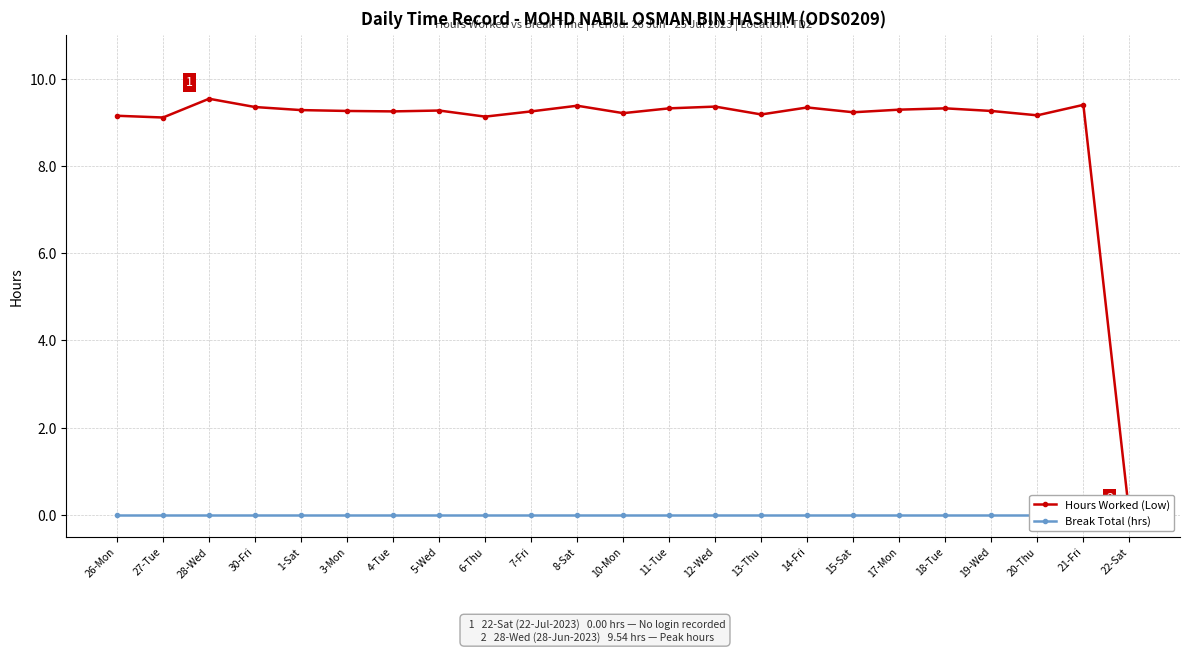

Reading left to right, what are all the values shown in this chart?

Hours Worked (Low): 26-Mon=9.2	27-Tue=9.1	28-Wed=9.5	30-Fri=9.3	1-Sat=9.3	3-Mon=9.3	4-Tue=9.2	5-Wed=9.3	6-Thu=9.1	7-Fri=9.2	8-Sat=9.4	10-Mon=9.2	11-Tue=9.3	12-Wed=9.4	13-Thu=9.2	14-Fri=9.3	15-Sat=9.2	17-Mon=9.3	18-Tue=9.3	19-Wed=9.3	20-Thu=9.2	21-Fri=9.4	22-Sat=0.0
Break Total (hrs): 26-Mon=0.0	27-Tue=0.0	28-Wed=0.0	30-Fri=0.0	1-Sat=0.0	3-Mon=0.0	4-Tue=0.0	5-Wed=0.0	6-Thu=0.0	7-Fri=0.0	8-Sat=0.0	10-Mon=0.0	11-Tue=0.0	12-Wed=0.0	13-Thu=0.0	14-Fri=0.0	15-Sat=0.0	17-Mon=0.0	18-Tue=0.0	19-Wed=0.0	20-Thu=0.0	21-Fri=0.0	22-Sat=0.0